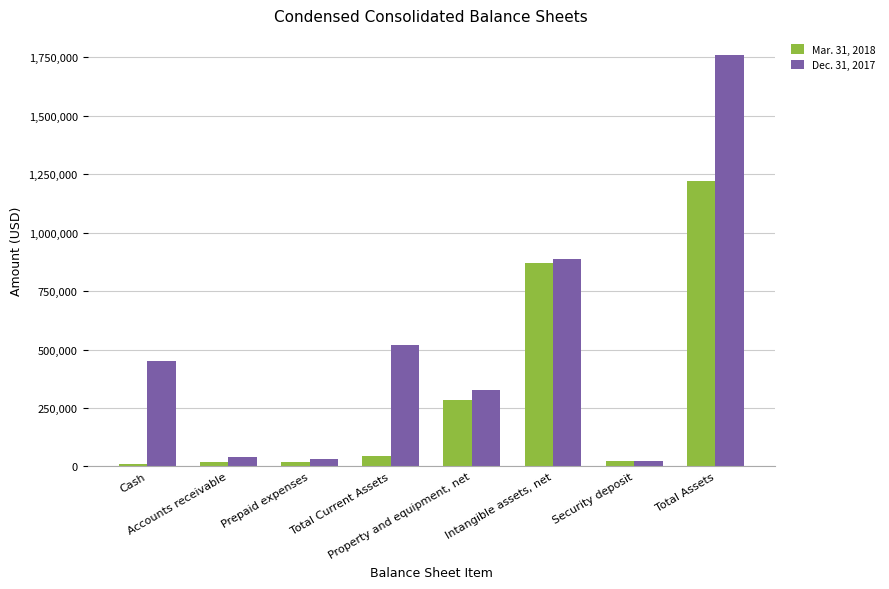

How many series are shown in this chart?

2